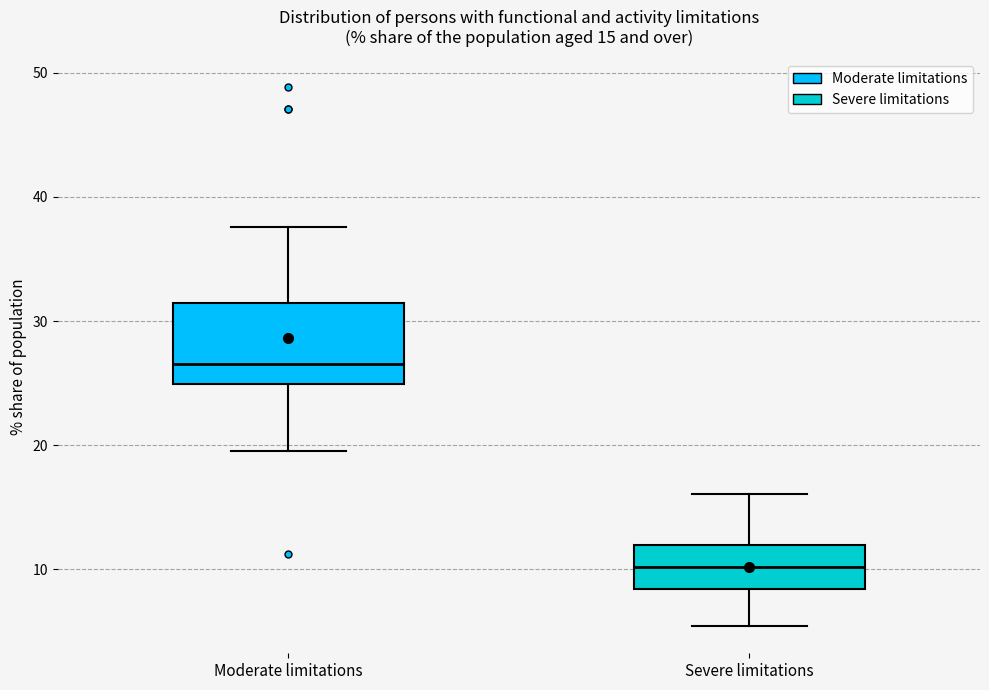

Which box's median line is the lowest?

Severe limitations